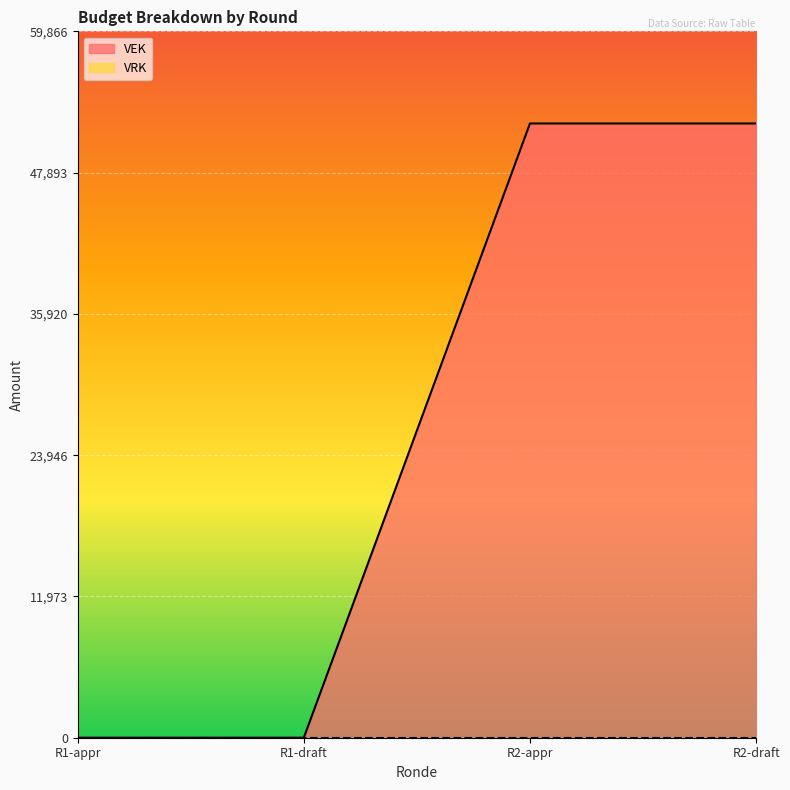

Count the values in the range 0 to 52058.

4